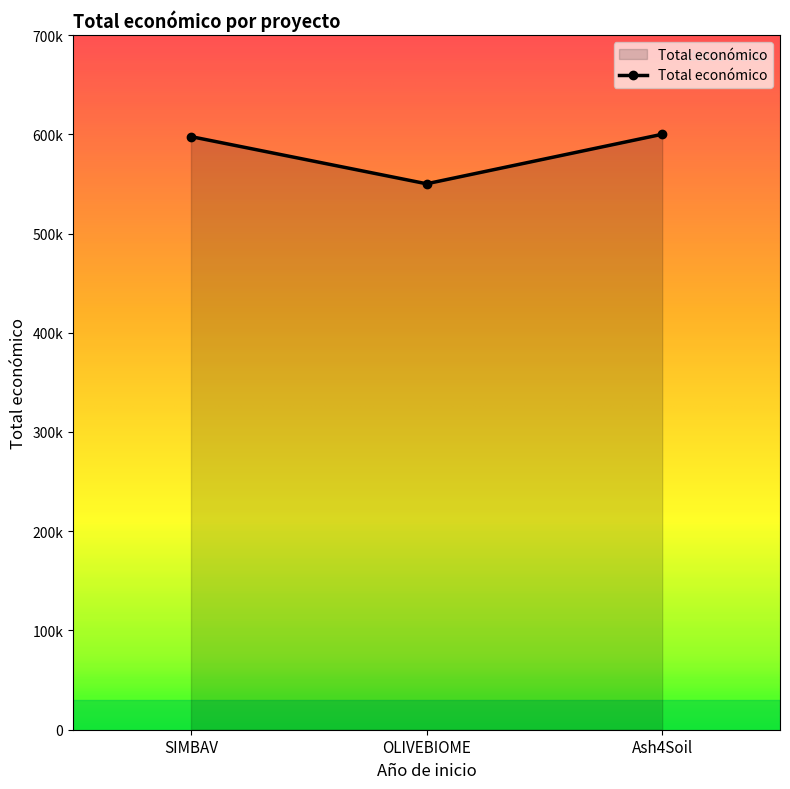

Which has a higher value, OLIVEBIOME or SIMBAV?

SIMBAV